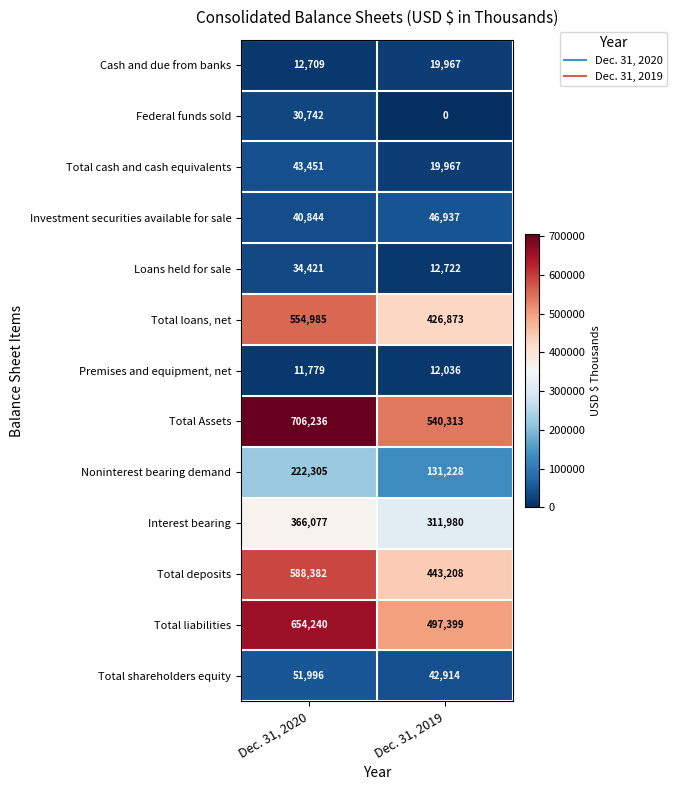

What is the difference between the maximum and minimum values in the Interest bearing series?

54097